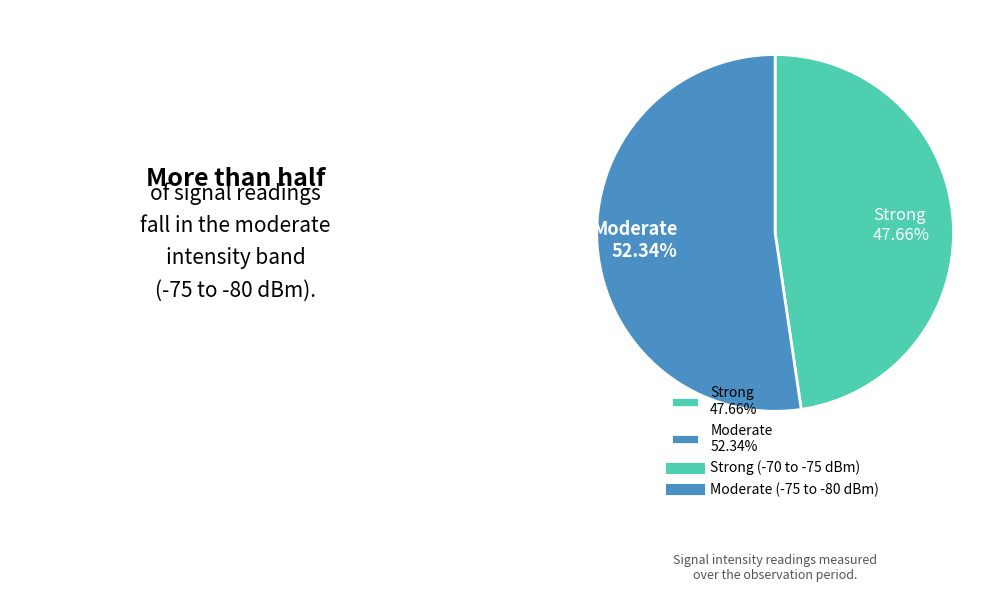

Rank the categories by value from lowest to highest.

Strong 47.66%, Moderate 52.34%